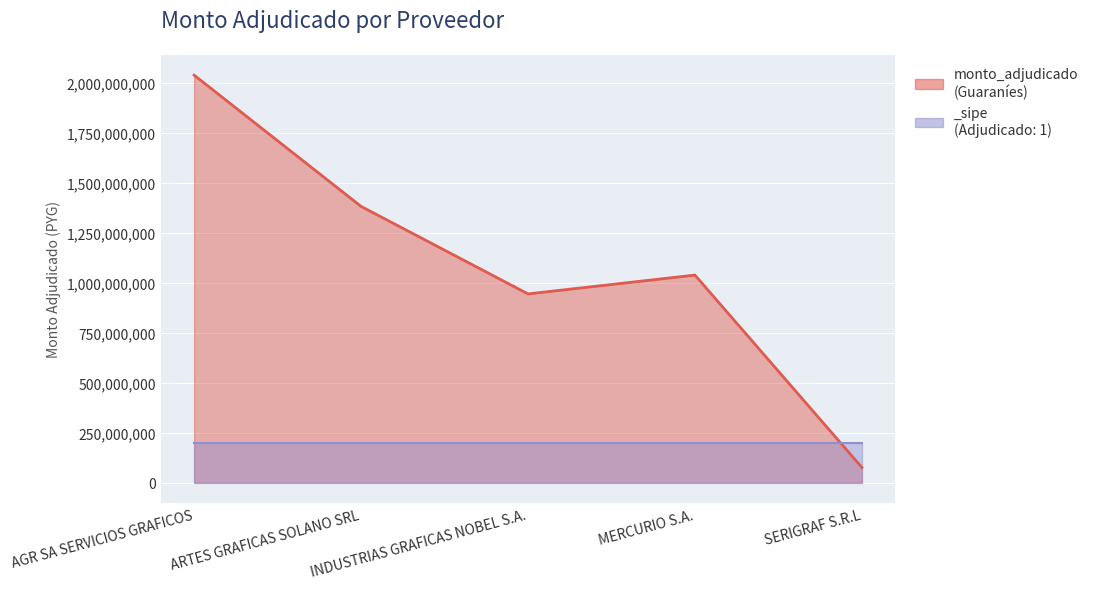

List the labels in order of value, largest first.

AGR SA SERVICIOS GRAFICOS, ARTES GRAFICAS SOLANO SRL, MERCURIO S.A., INDUSTRIAS GRAFICAS NOBEL S.A., SERIGRAF S.R.L